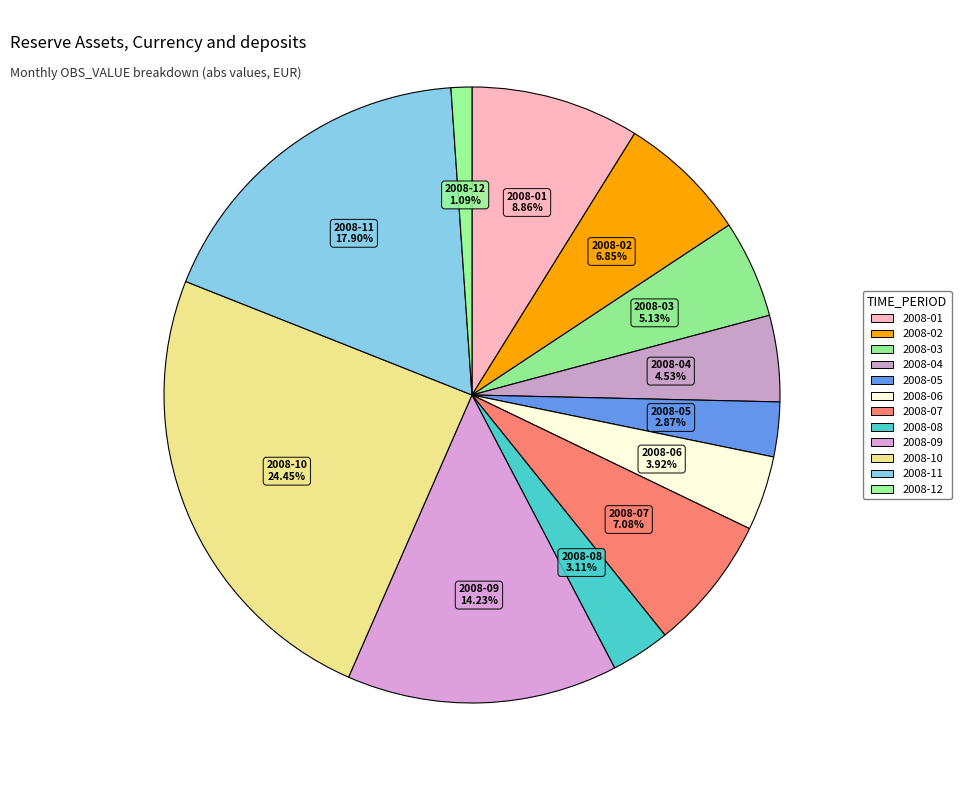

To the nearest percent, what percentage of the pie is 2008-10?

24%